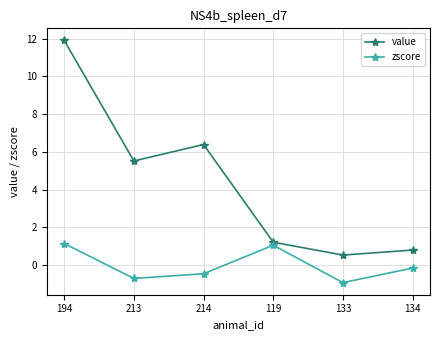

The value series shows 0.8 at 134. True or false?

True